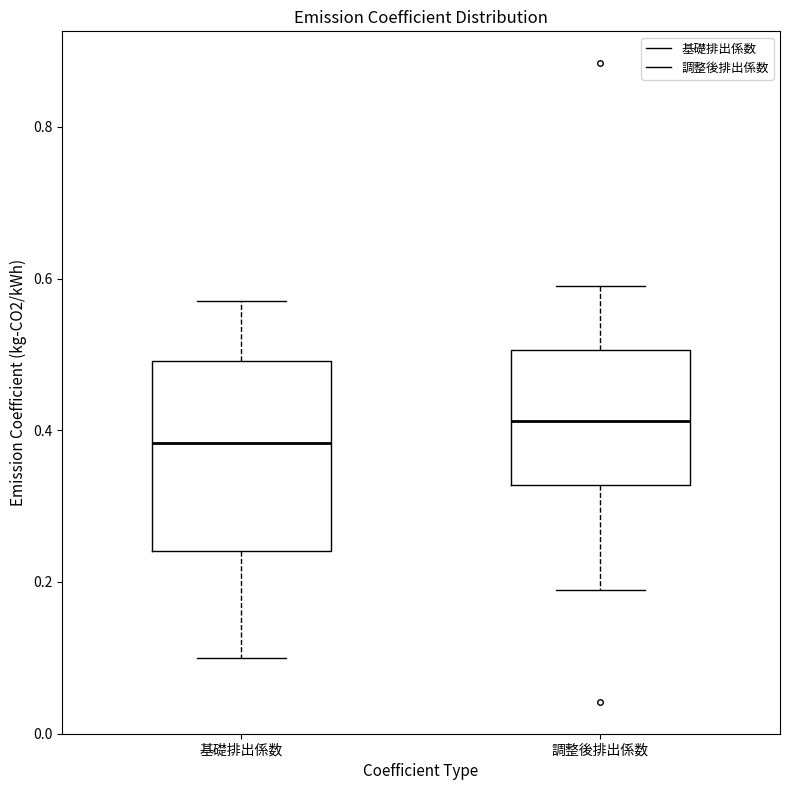

Where is the upper edge of the box for 調整後排出係数 on the y-axis? The values are not printed on the chart, so give them approximately, as read against the axis.

0.50